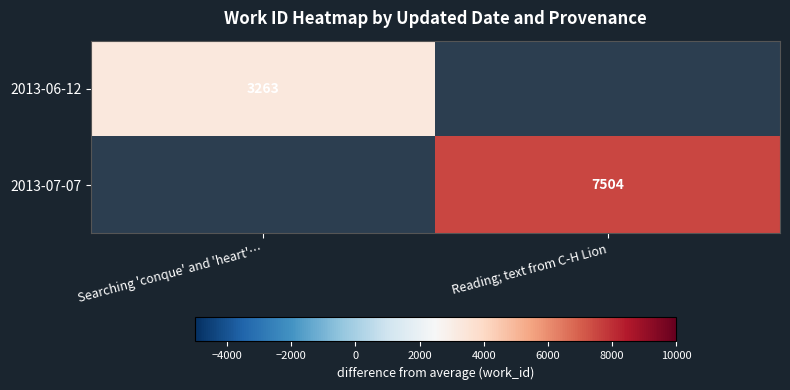

Count the number of data series in this chart.

2